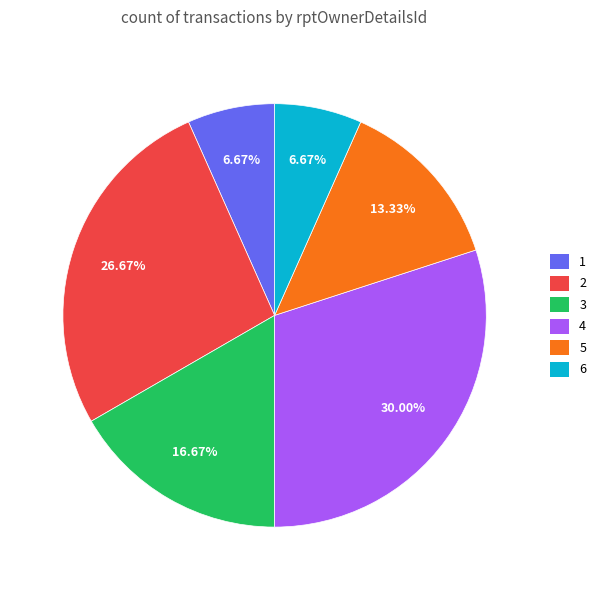

Is there a majority slice in this chart?

No